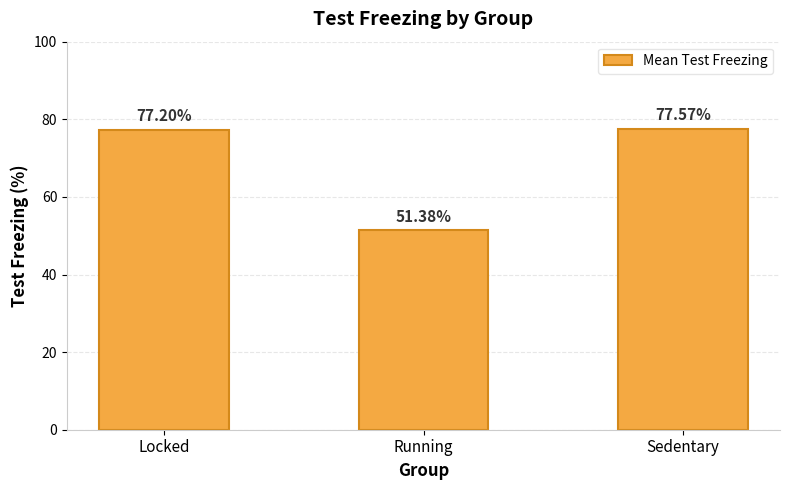

How many data points does each series have?

3